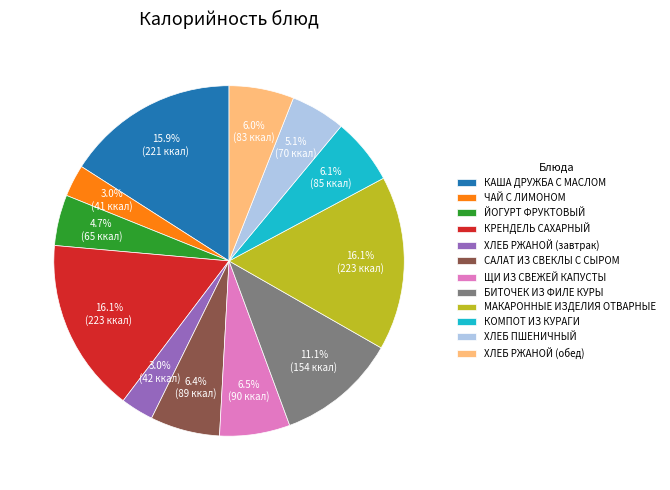

What is the total percentage of ХЛЕБ РЖАНОЙ (обед) and КОМПОТ ИЗ КУРАГИ?

12.1%